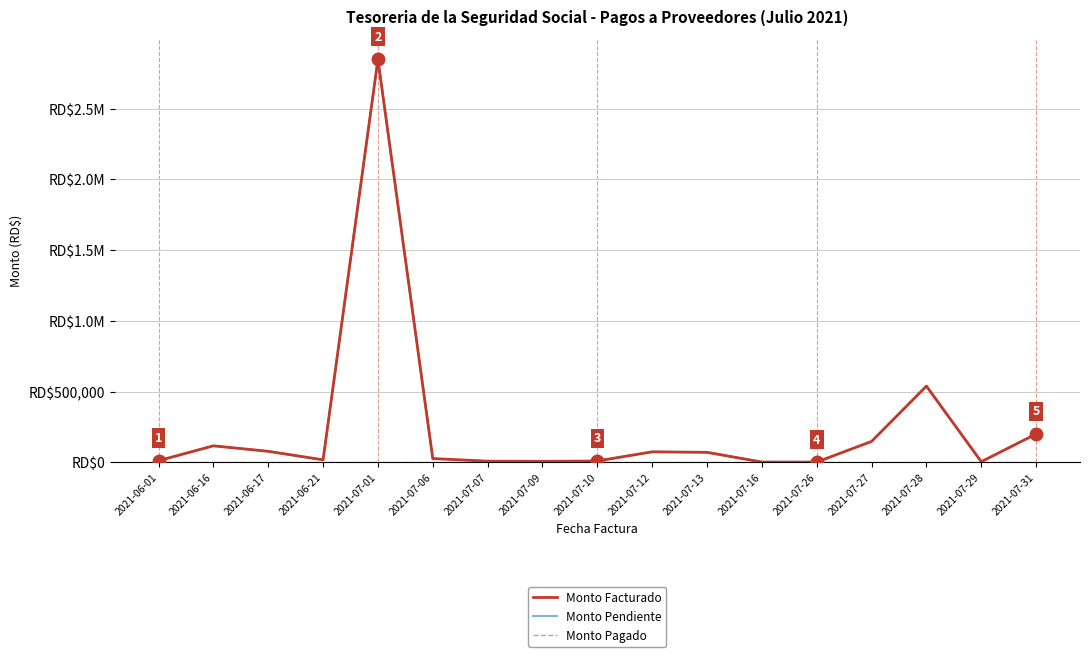

What is the total value across all series at 2021-07-07?

16600.0